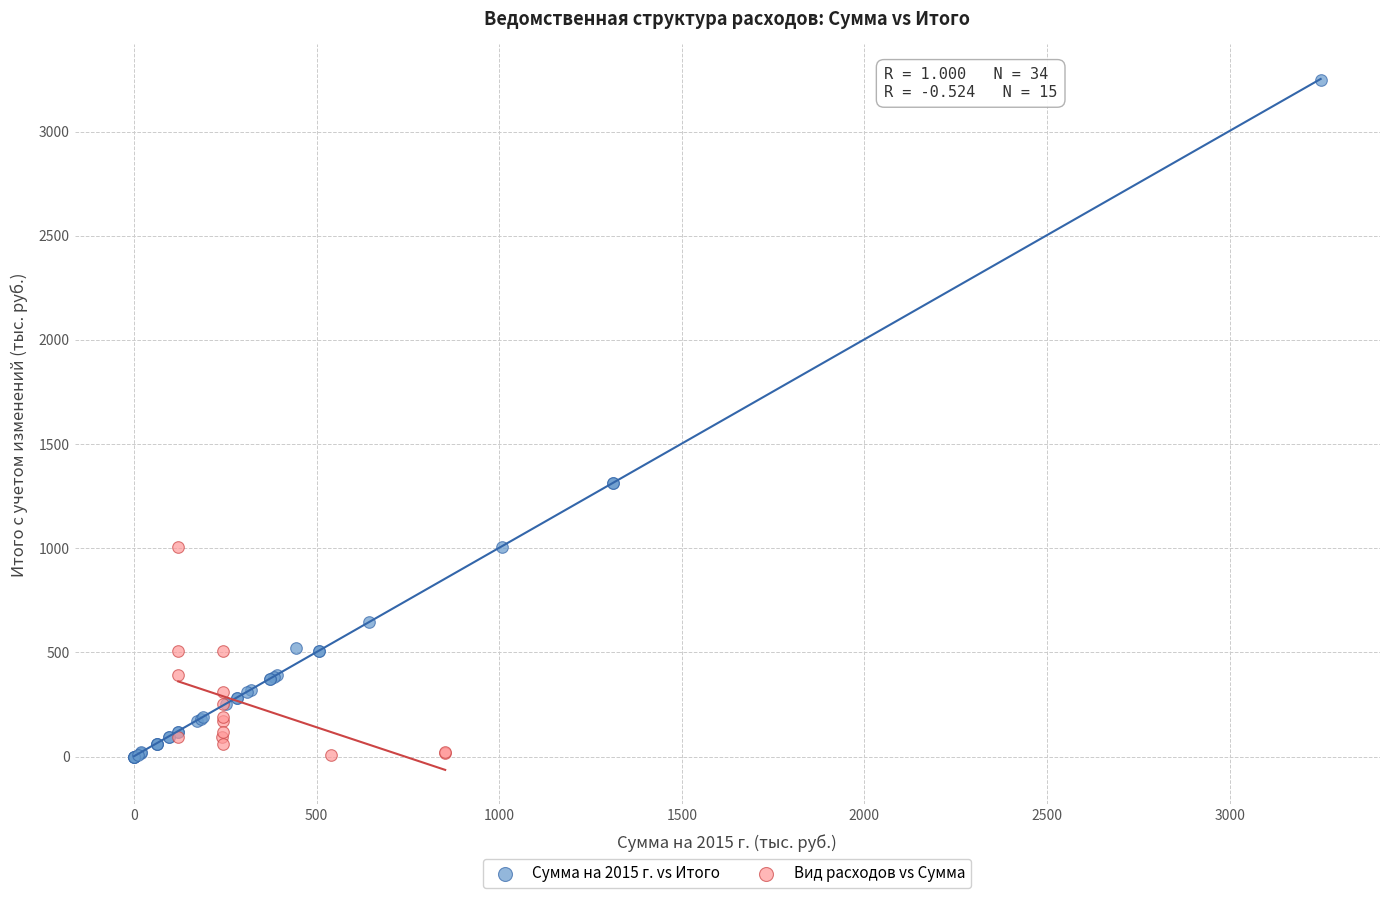

Which series has the widest spread of Y values?

Сумма на 2015 г. vs Итого